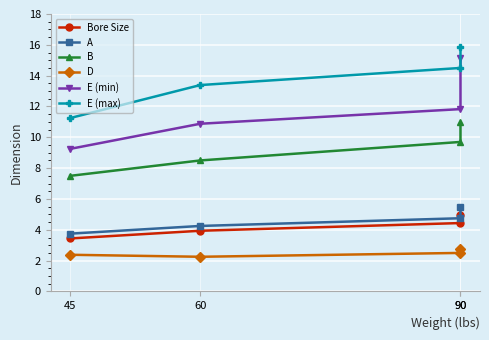

The value of E (min) at 90 is 15.1. True or false?

True